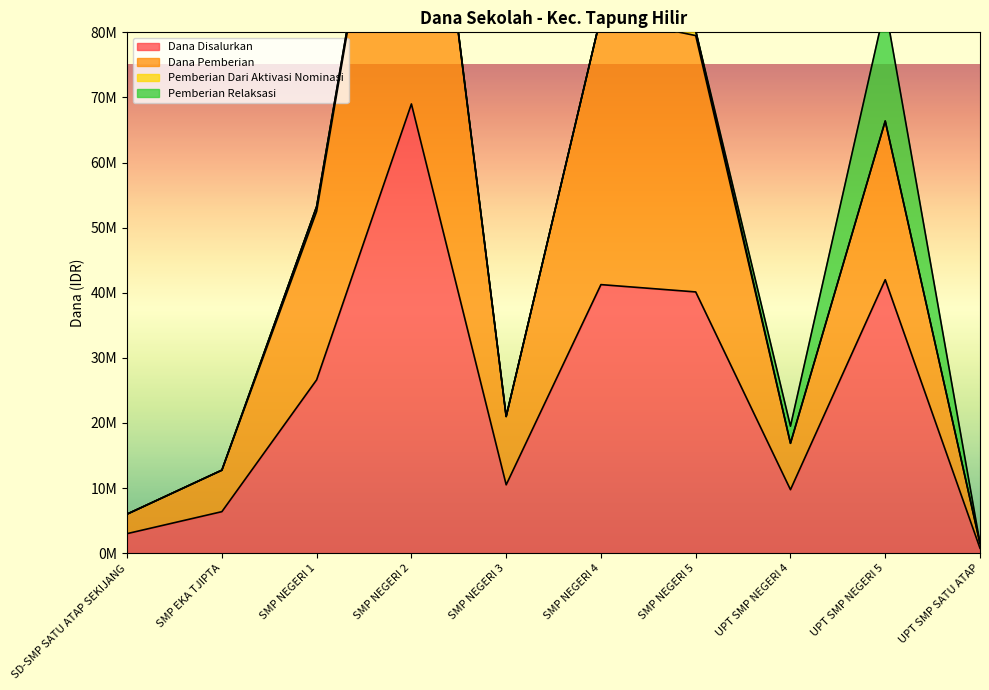

Which series has the largest total across all categories?

Dana Pemberian